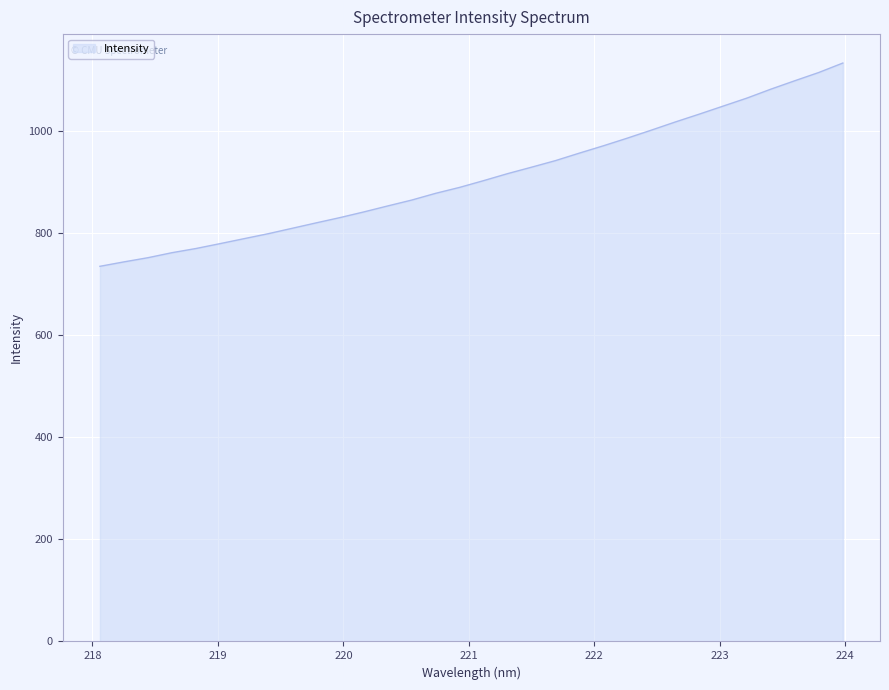

What is the difference between the maximum and minimum values?

398.2